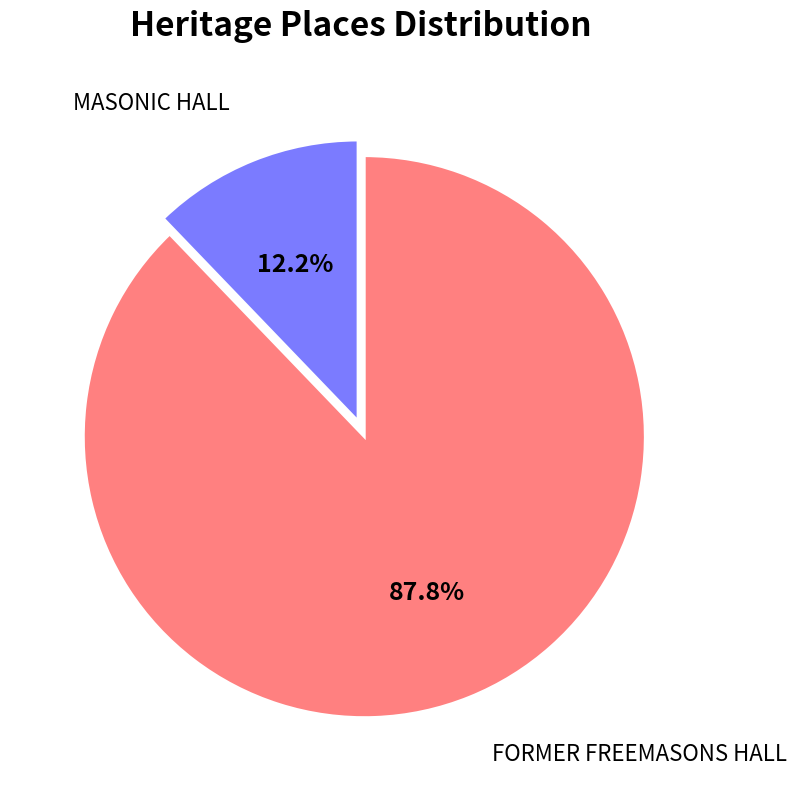

Does any single category account for the majority?

Yes